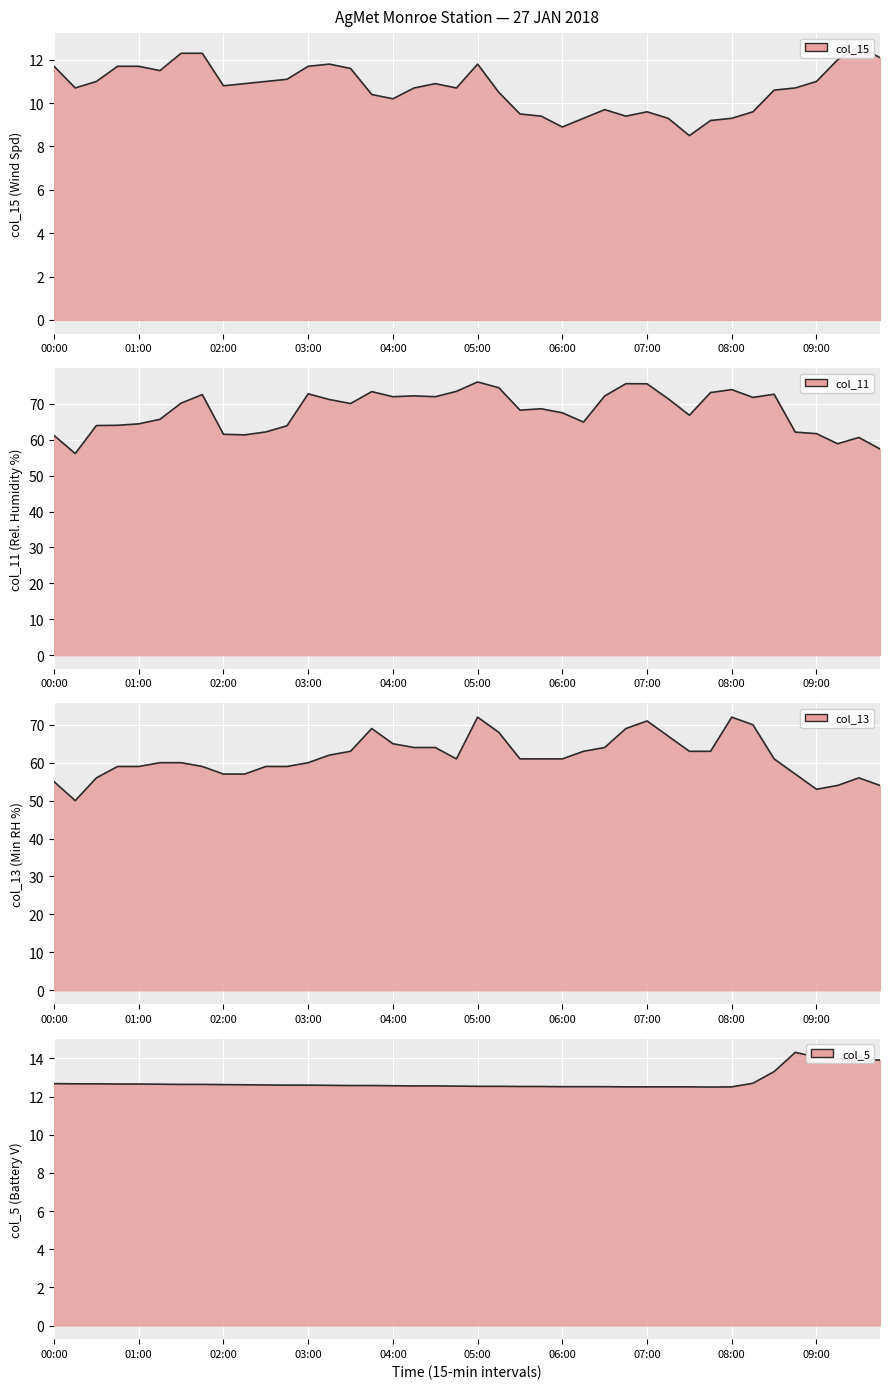

Where is col_13 nearest to the value 61?

04:45